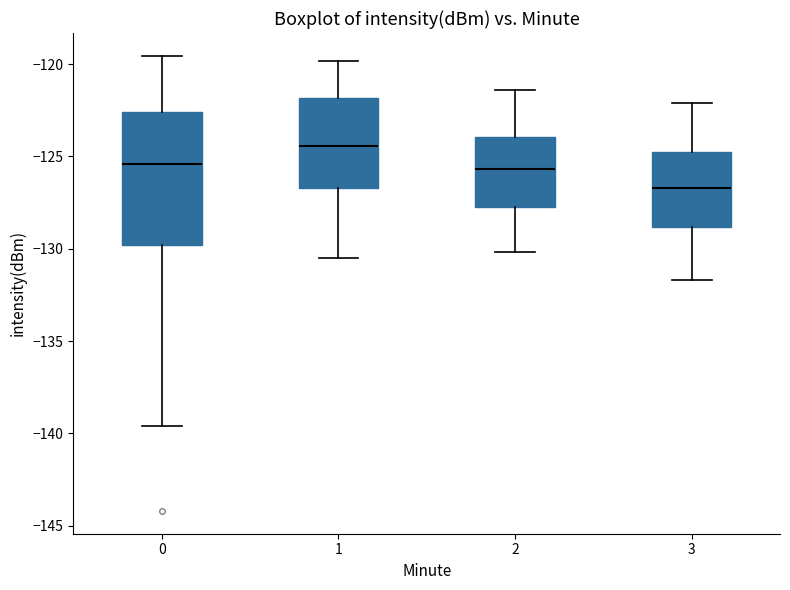

Which box's median line is the highest?

1